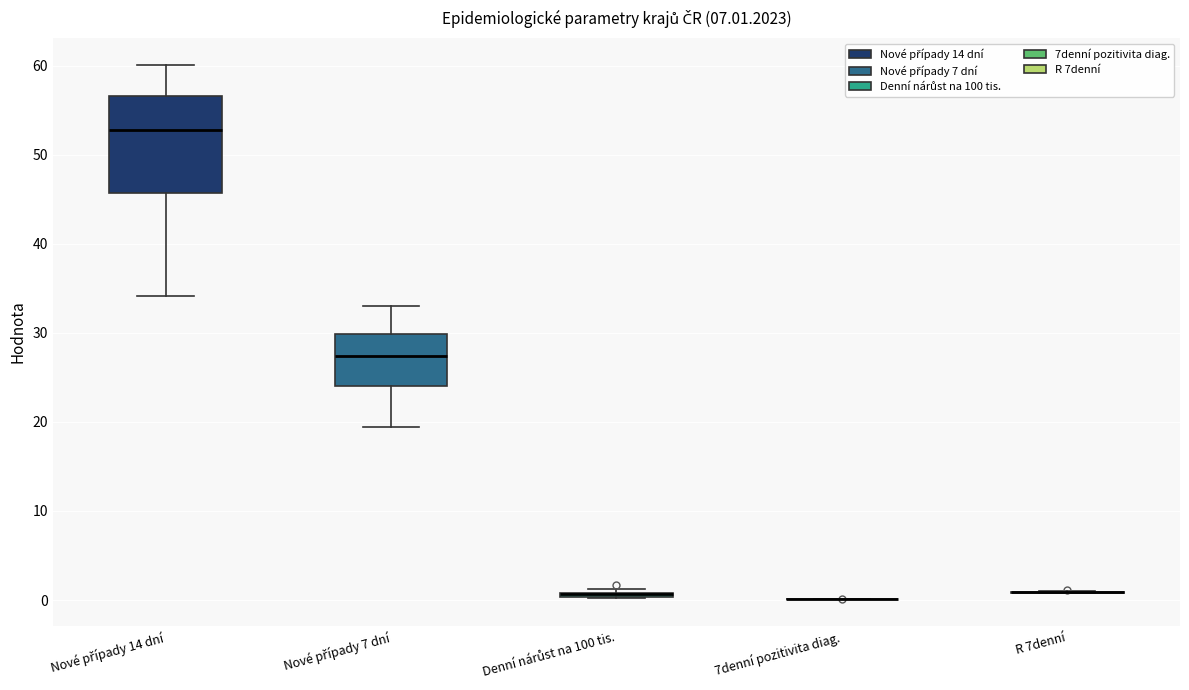

Which box is the tallest, from its lower edge to its upper edge?

Nové případy 14 dní